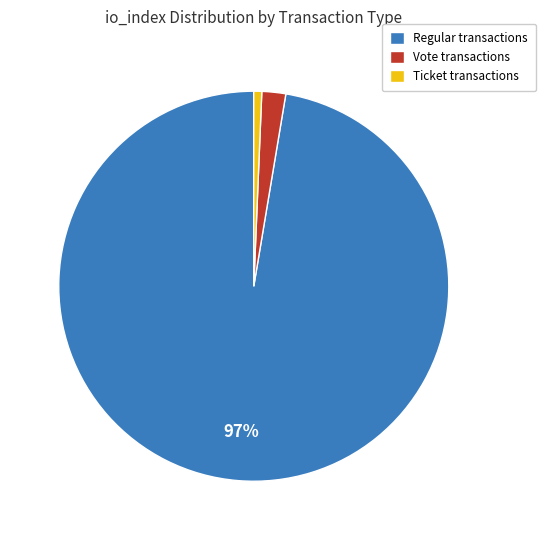

To the nearest percent, what percentage of the pie is Regular transactions?

97%